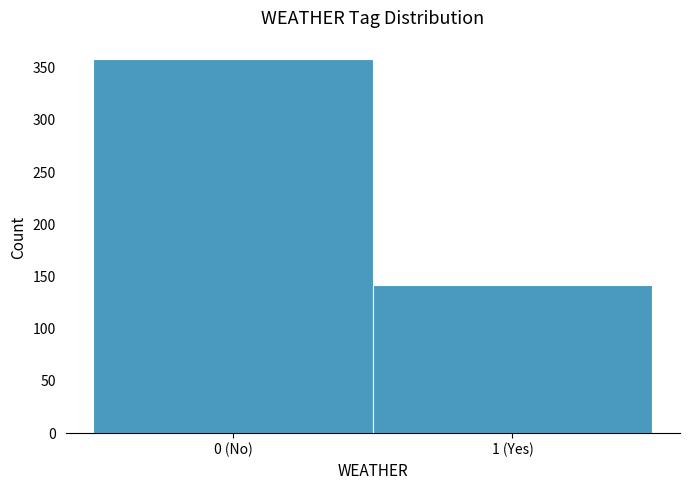

Reading right to left, transcribe all the data shown in this chart.

142	358